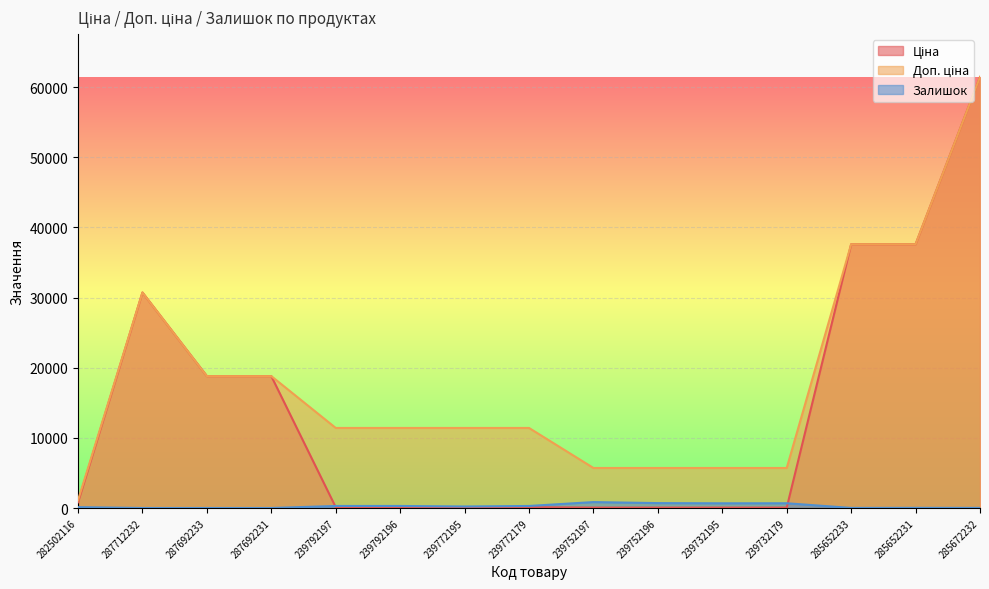

Where is Ціна nearest to the value 30745?

287712232